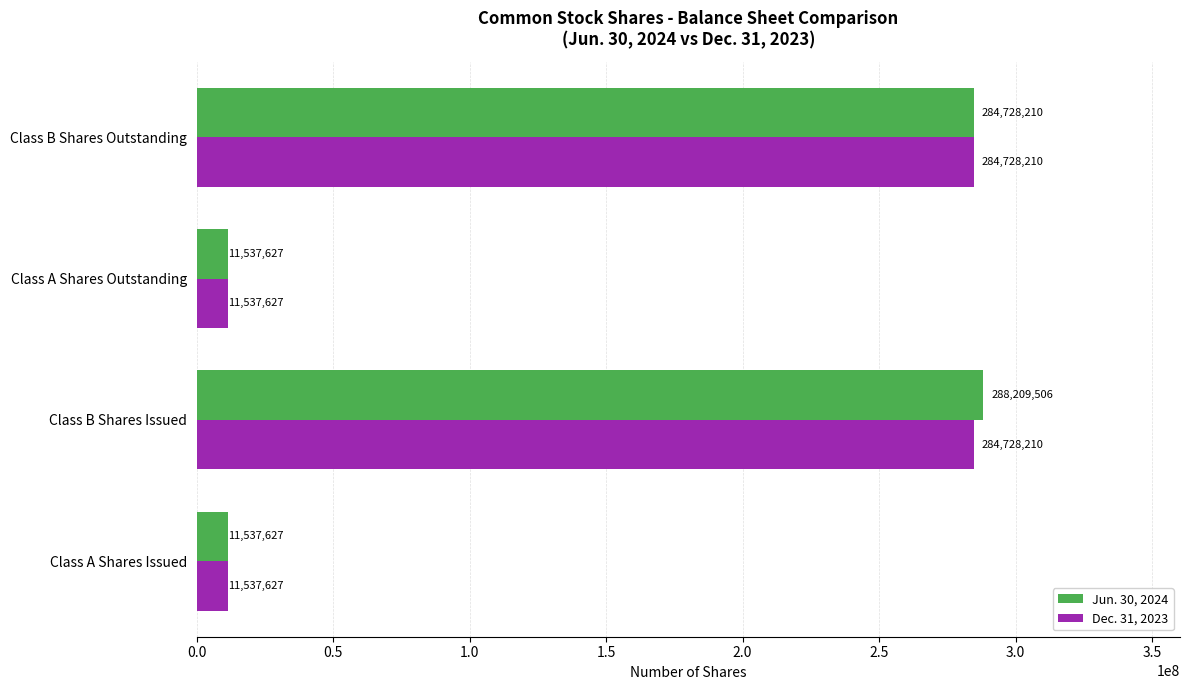

How many Dec. 31, 2023 values are between 11537627 and 284728210?

4